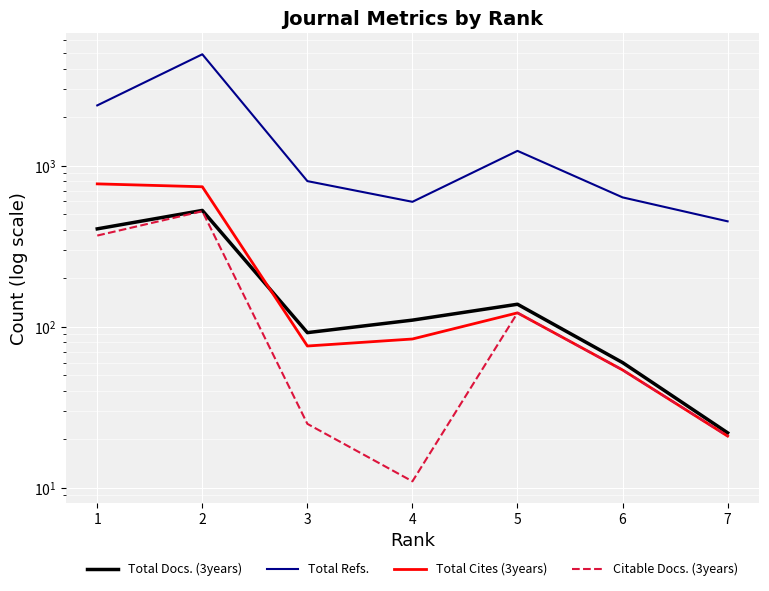

At which label does Citable Docs. (3years) reach its peak?

2